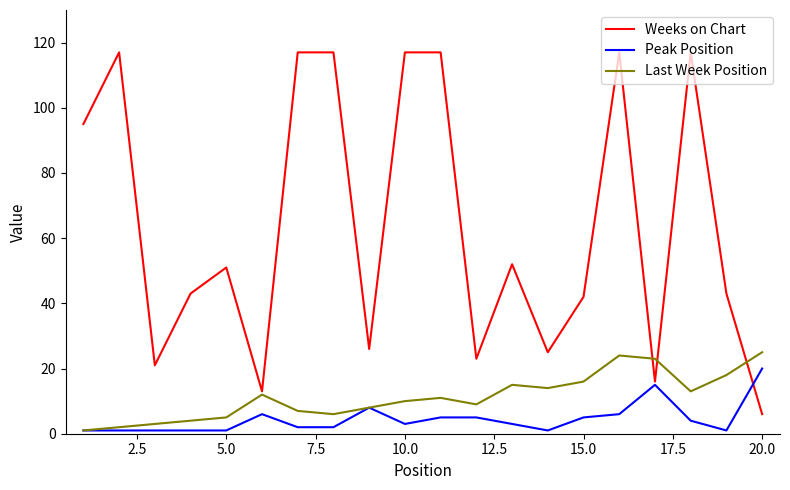

Which series has the largest total across all categories?

Weeks on Chart